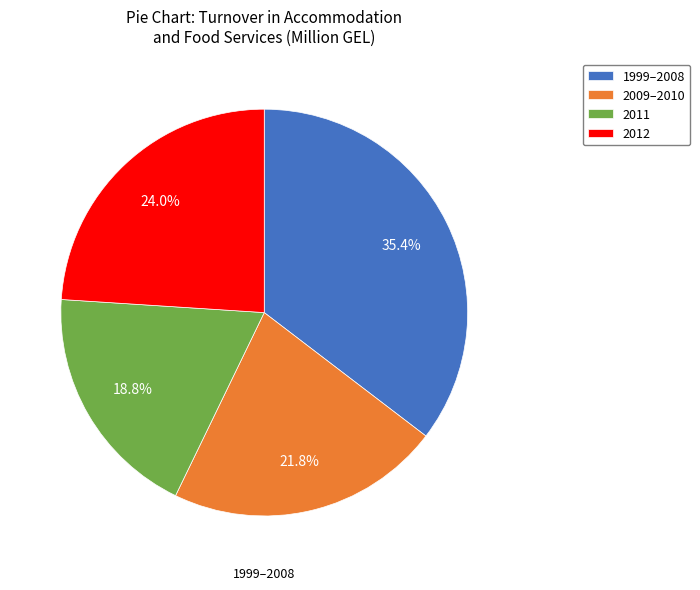

What percentage do 2009–2010 and 2012 together represent?

45.8%